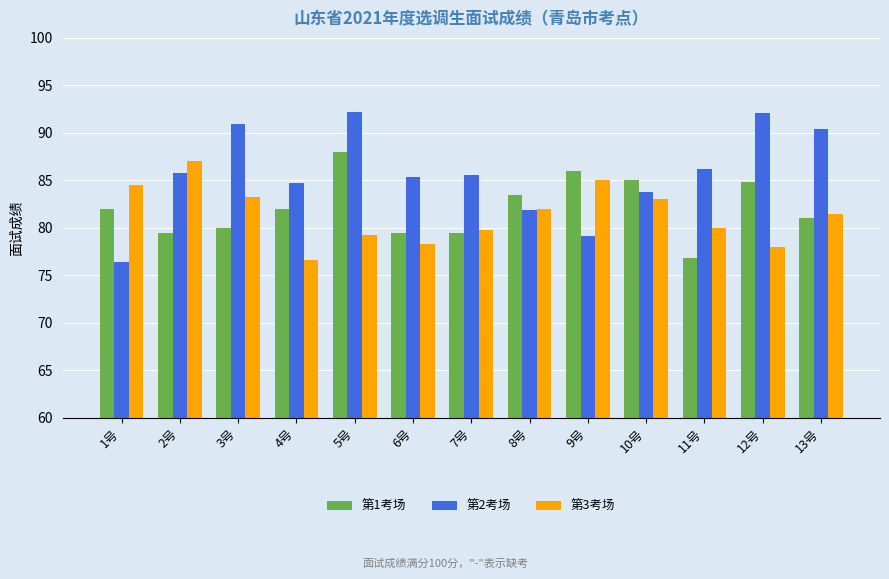

What position from the right is 10号?

4